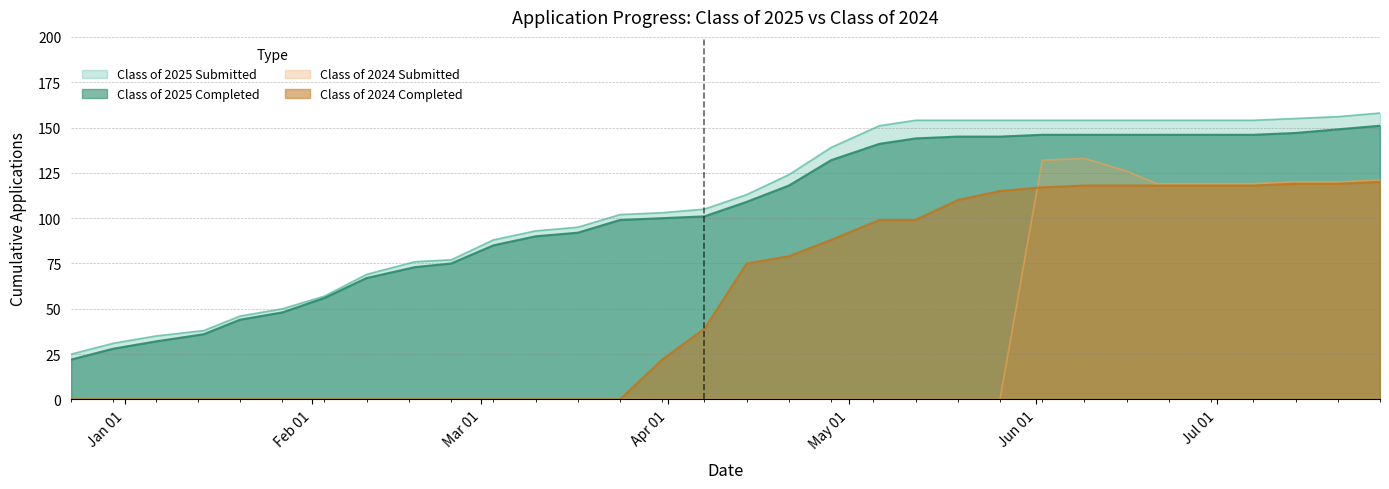

True or false: Class of 2025 Completed has a value of 74 at 07/28/2025.

False